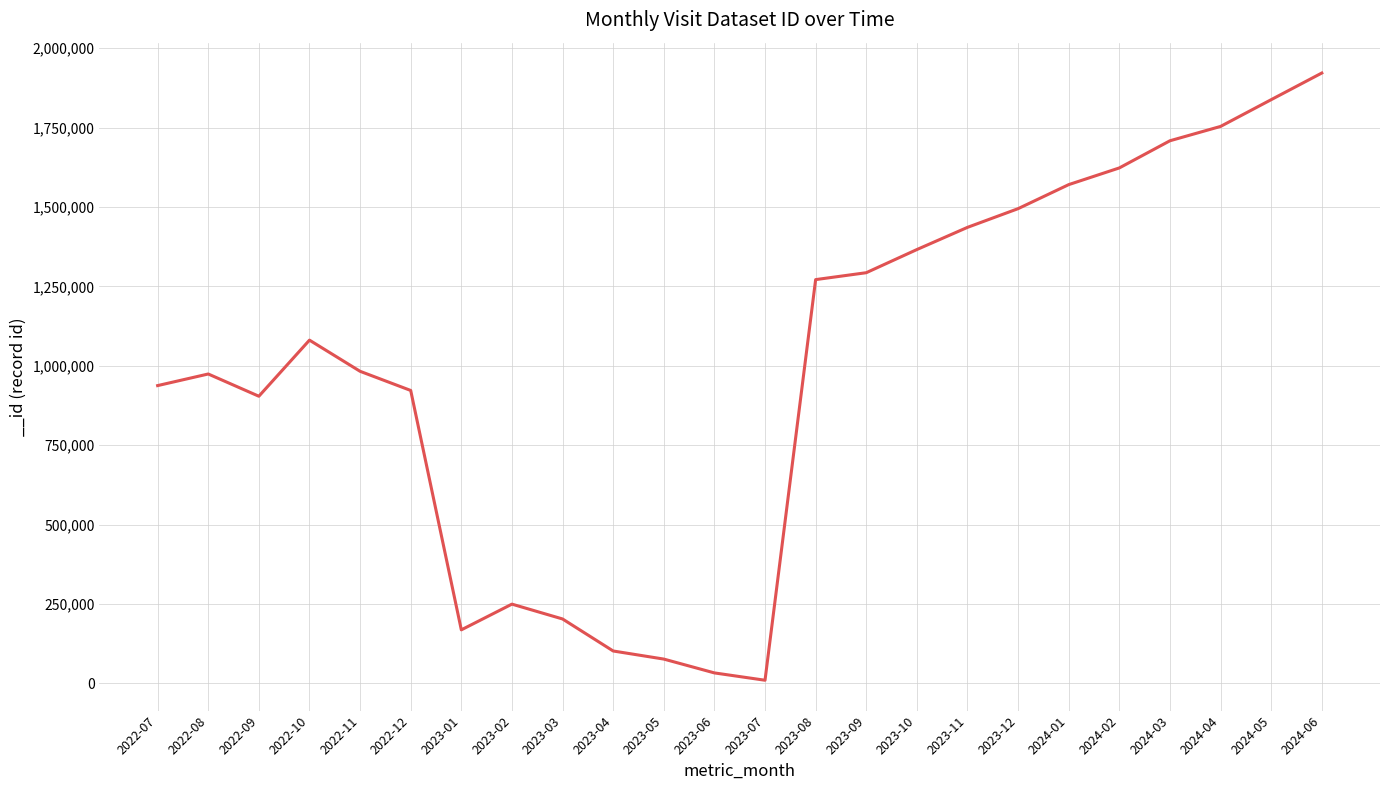

Is it true that the value at 2024-02 is 352319?

False